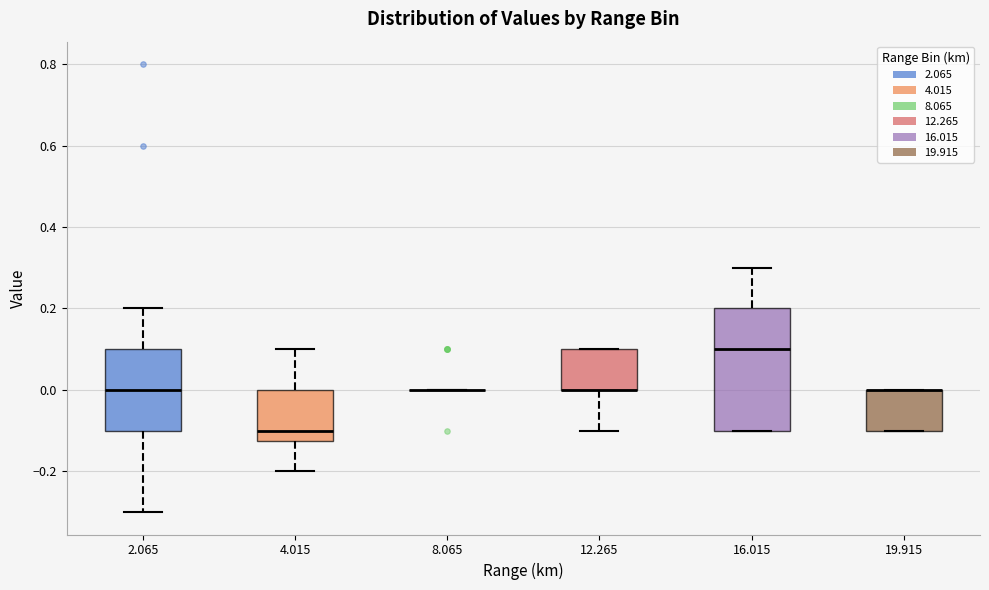

Reading left to right, read every box against the y-axis: the position of its median line, the range the box covers, and the ends of its whiskers. The values are not printed on the chart, so give them approximately, as read against the axis.

2.065: median 0.00, box -0.10 to 0.10, whiskers -0.30 to 0.20
4.015: median -0.10, box -0.12 to 0.00, whiskers -0.20 to 0.10
8.065: box collapsed to a line at 0.00, whiskers 0.00 to 0.00
12.265: median 0.00 (drawn on the box's lower edge), box 0.00 to 0.10, whiskers -0.10 to 0.10
16.015: median 0.10, box -0.10 to 0.20, whiskers -0.10 to 0.30
19.915: median 0.00 (drawn on the box's upper edge), box -0.10 to 0.00, whiskers -0.10 to 0.00